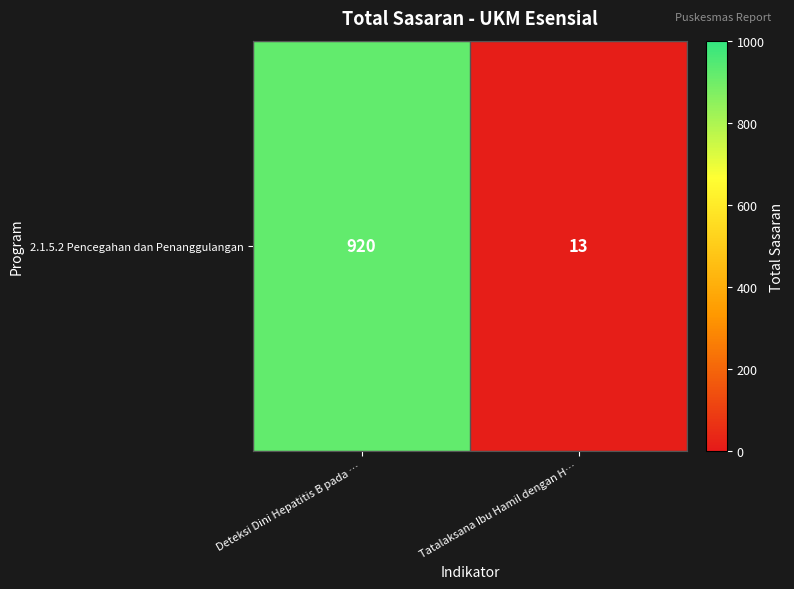

True or false: the data shows 1281 at Deteksi Dini Hepatitis B pada ….

False